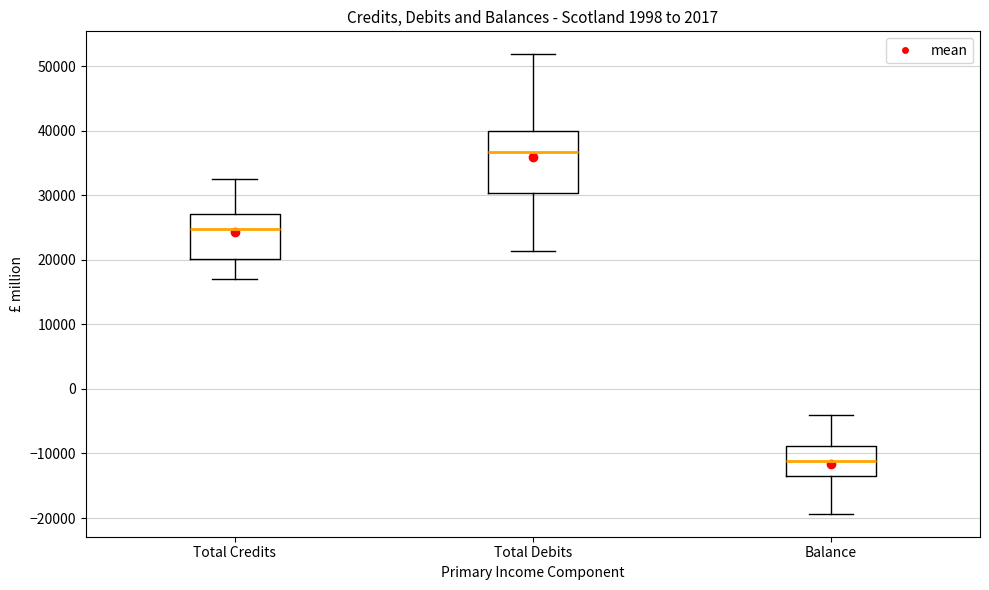

Which box has the lowest median line?

Balance